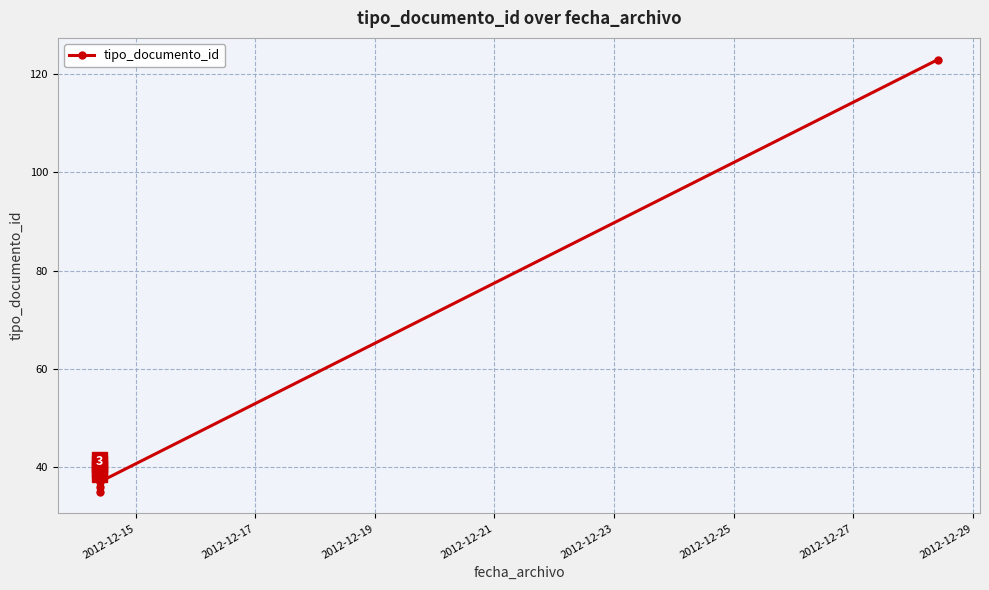

What is the average value?

51